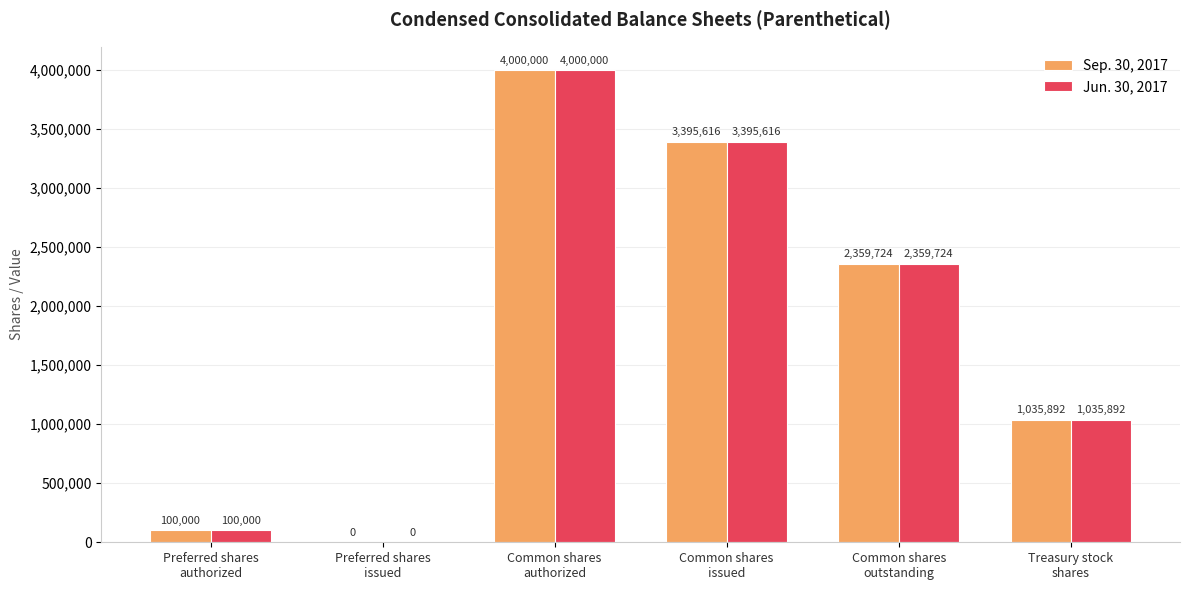

What is the highest value of the Sep. 30, 2017 series?

4000000